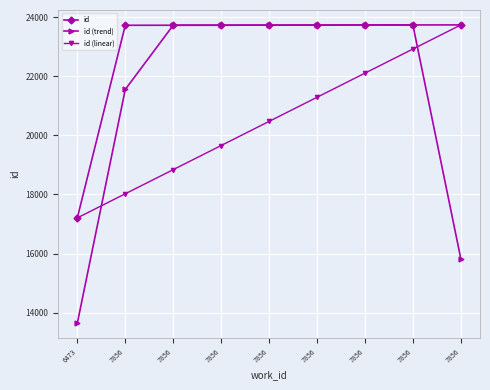

What is the value of the id point at the 8th from the left?

23725.0